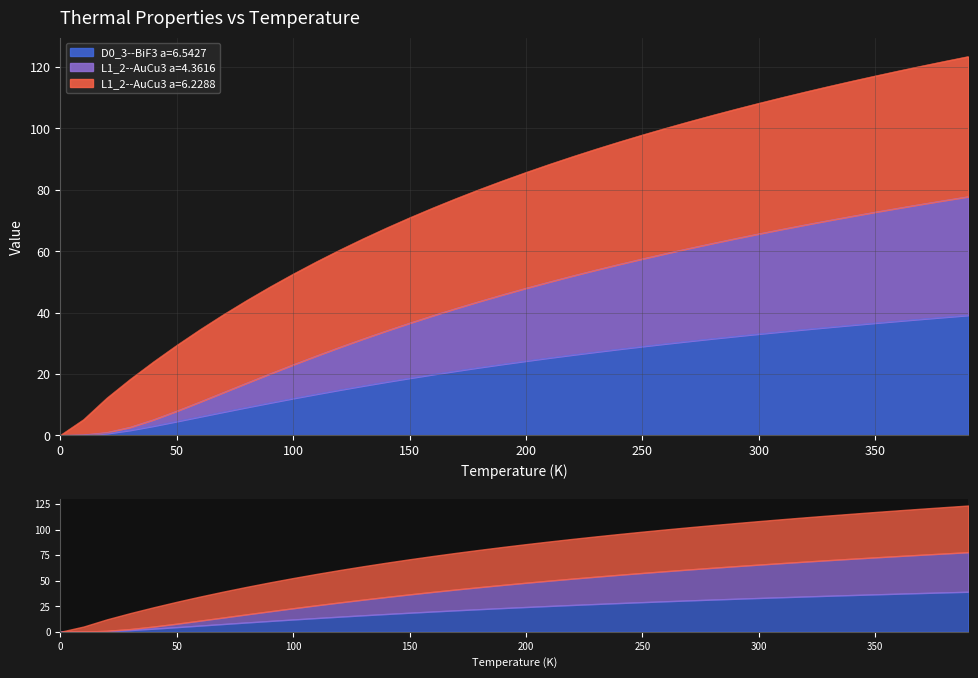

Rank the categories by D0_3--BiF3 a=6.5427 value from lowest to highest.

0, 10, 20, 30, 40, 50, 60, 70, 80, 90, 100, 110, 120, 130, 140, 150, 160, 170, 180, 190, 200, 210, 220, 230, 240, 250, 260, 270, 280, 290, 300, 310, 320, 330, 340, 350, 360, 370, 380, 390